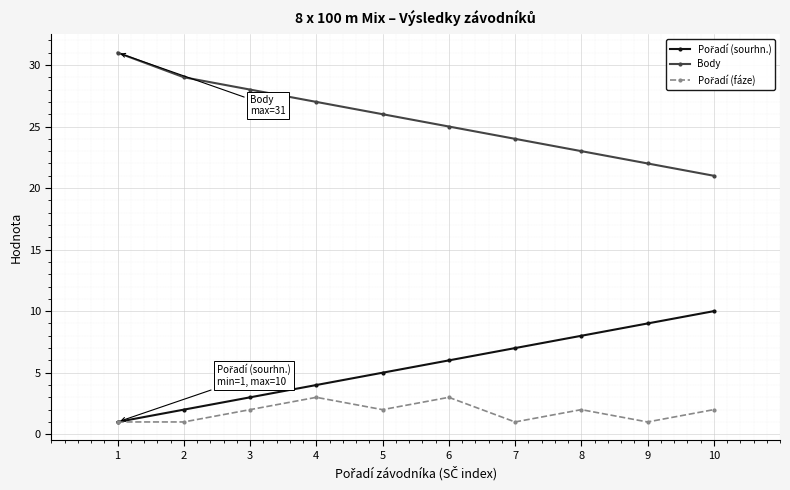

Which series has the largest total across all categories?

Body